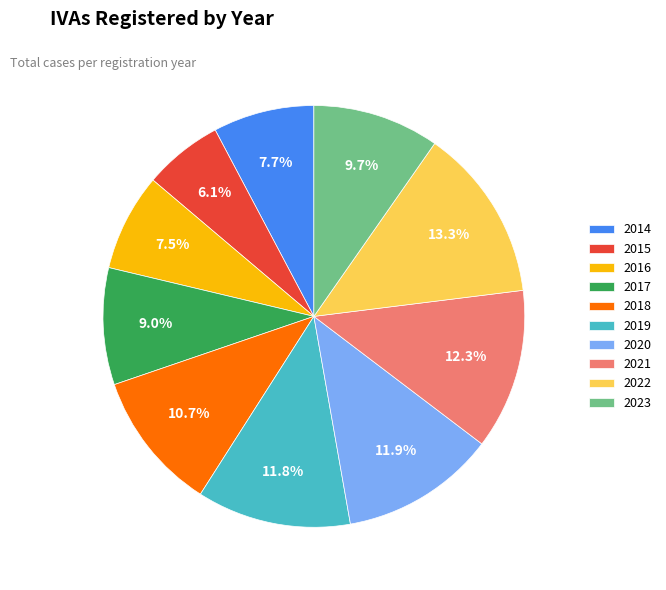

Which category has the smallest portion of the pie?

2015